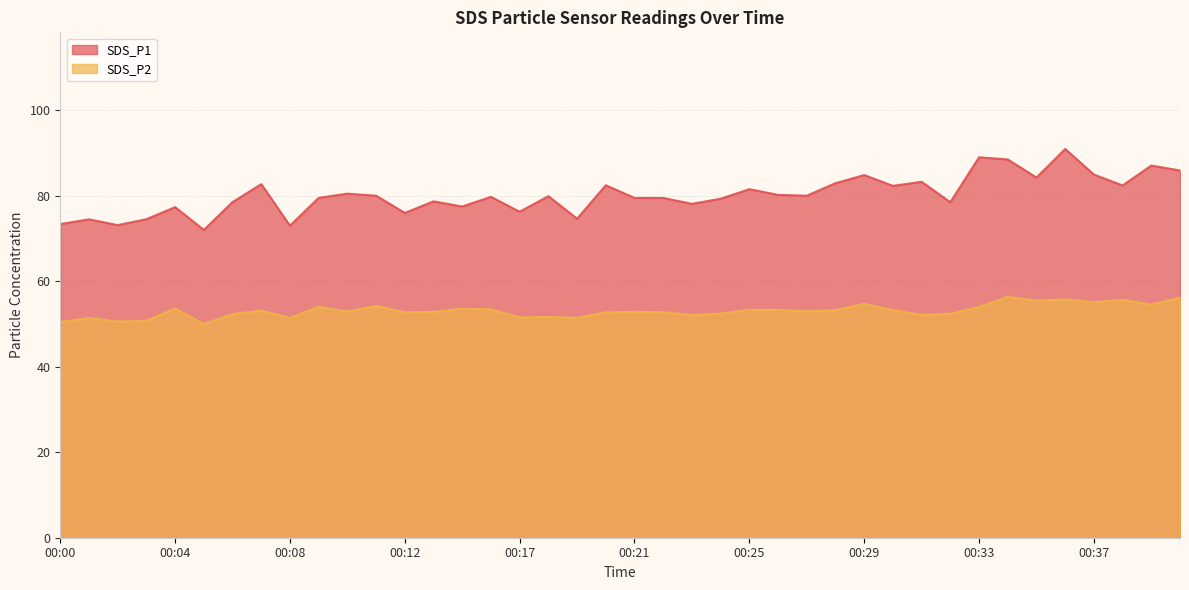

Is it true that SDS_P2 equals 31.9 at 00:06?

False